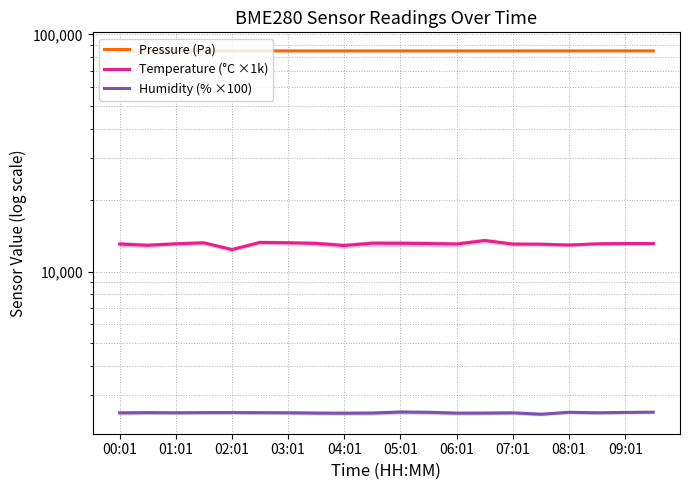

What is the sum of the Humidity (% ×100) values at 15 and 18?

5042.0